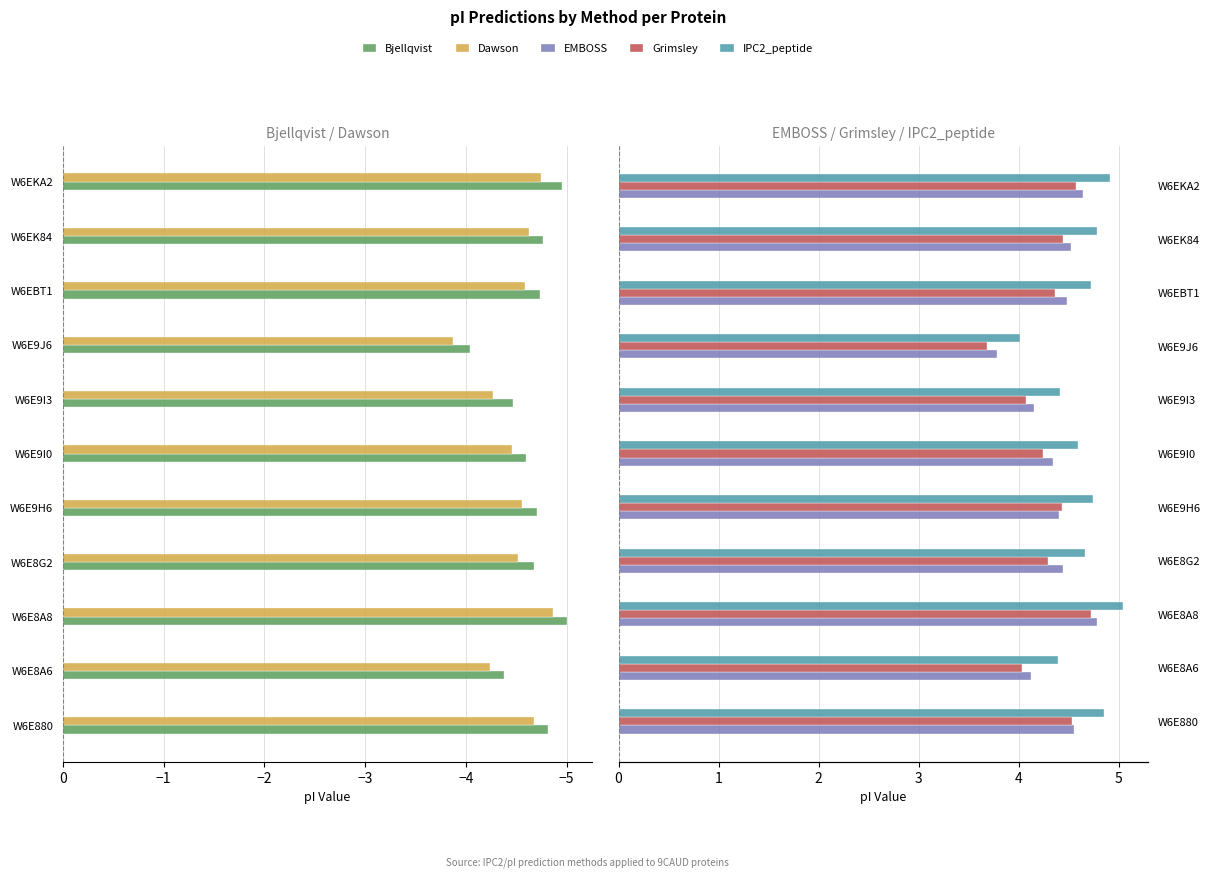

What is the value of the Bjellqvist bar at the 8th from the left?

-4.0